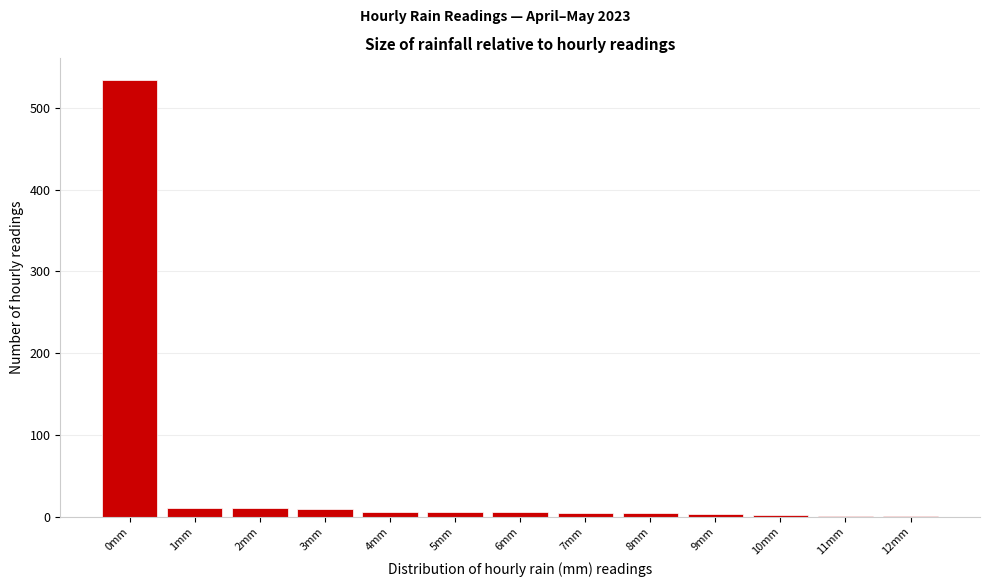

What is the greatest value displayed?

534